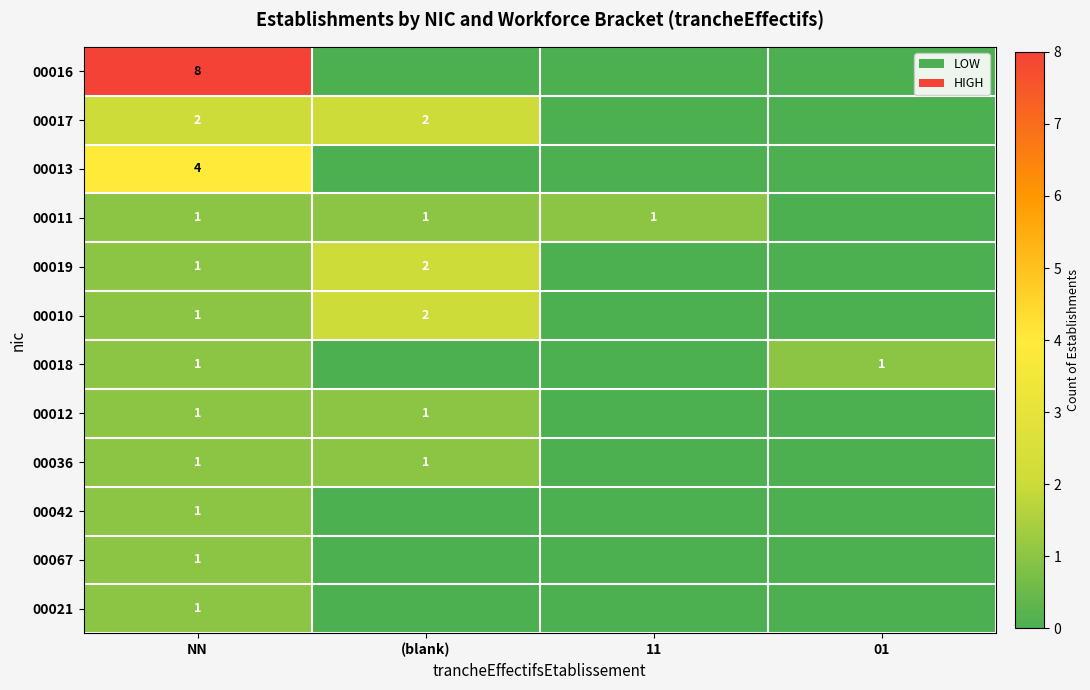

True or false: 00011 has a value of 1 at NN.

True